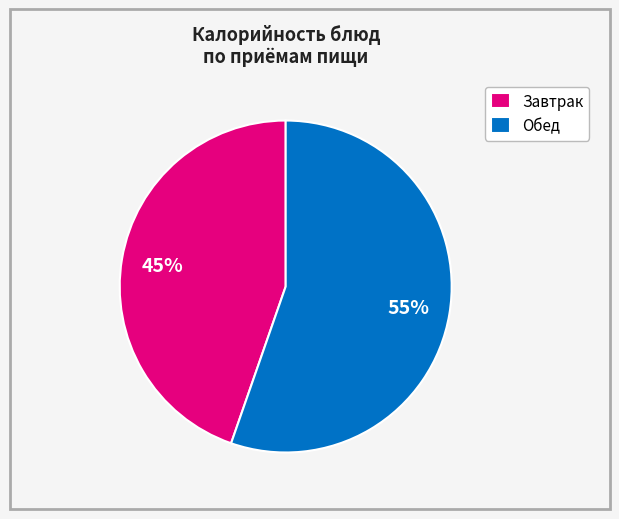

True or false: Завтрак accounts for 45% of the total.

True